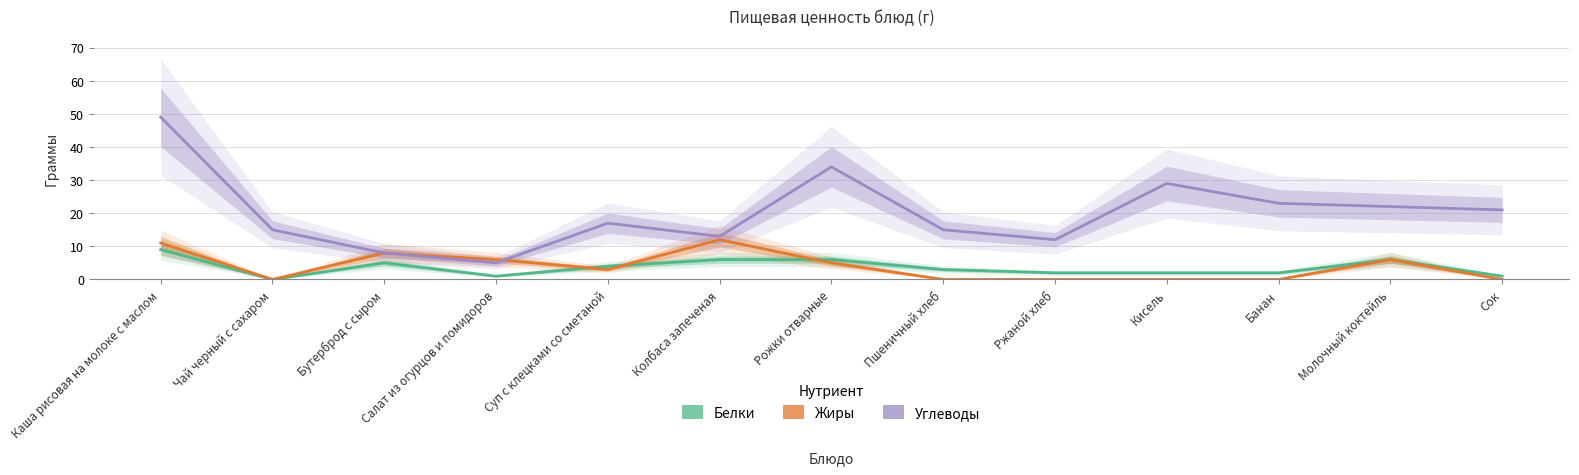

Which has a higher value, Колбаса запеченая or Каша рисовая на молоке с маслом?

Каша рисовая на молоке с маслом